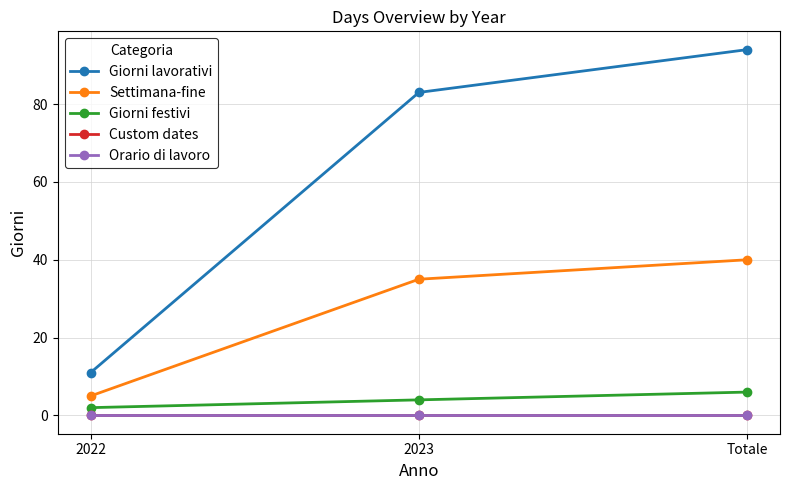

What value does the Giorni festivi series have at Totale?

6